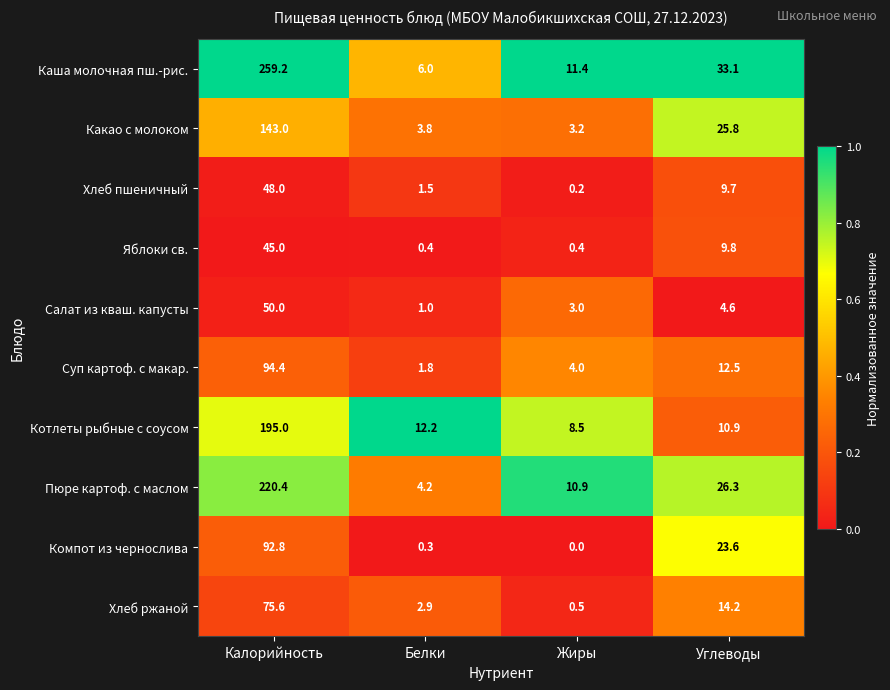

List the labels in order of Пюре картоф. с маслом value, largest first.

Калорийность, Углеводы, Жиры, Белки